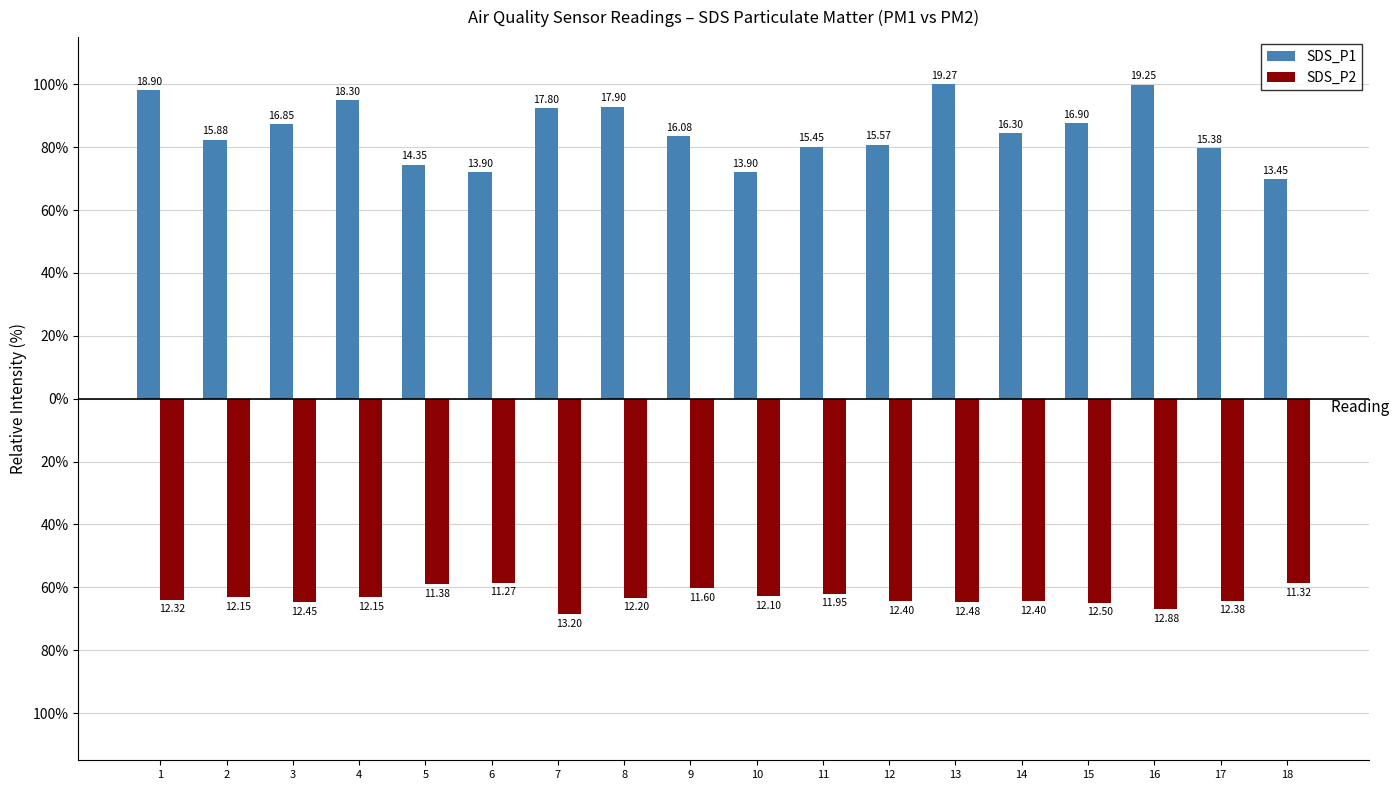

Where is SDS_P1 nearest to the value 84?

9